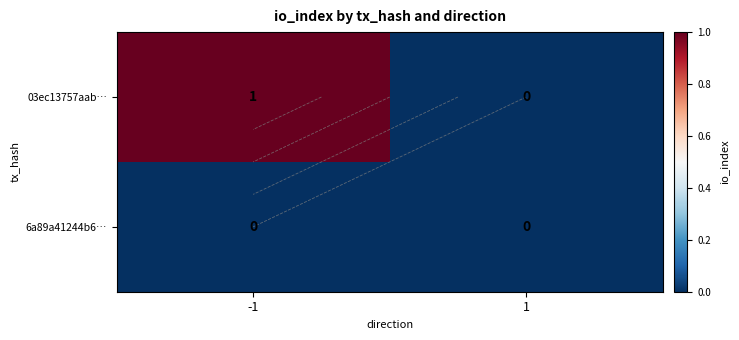

Which series has the widest spread of values?

03ec13757aab…